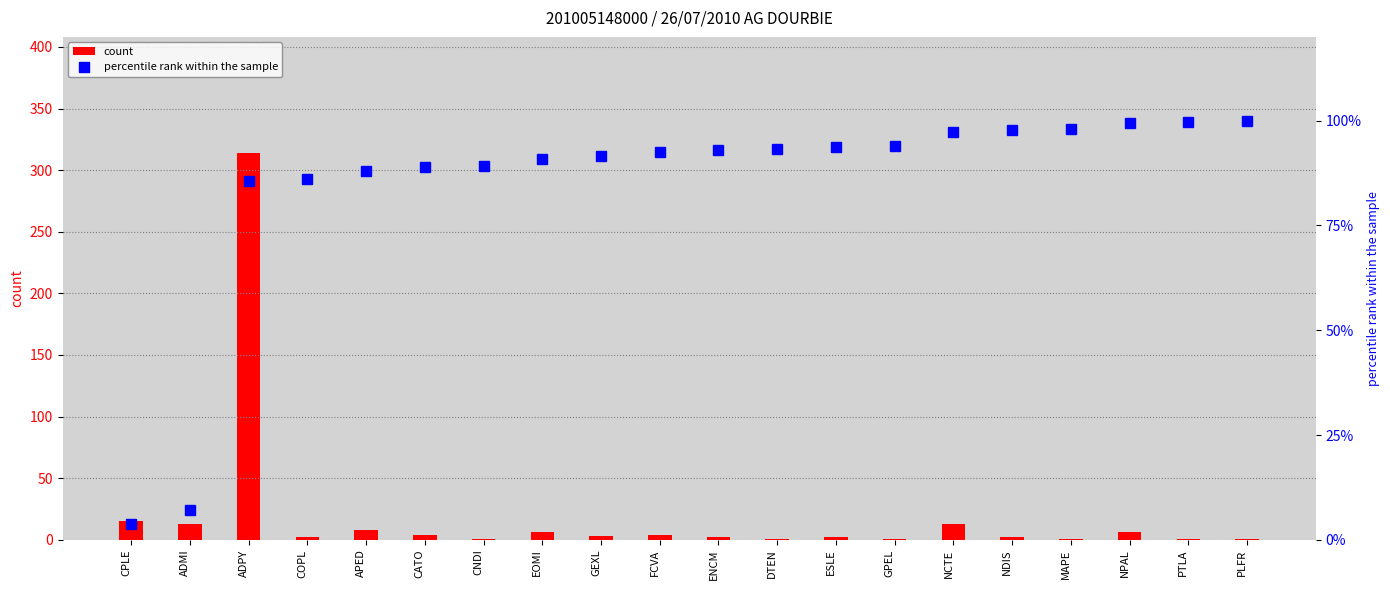

Which has a higher value, CNDI or DTEN?

CNDI